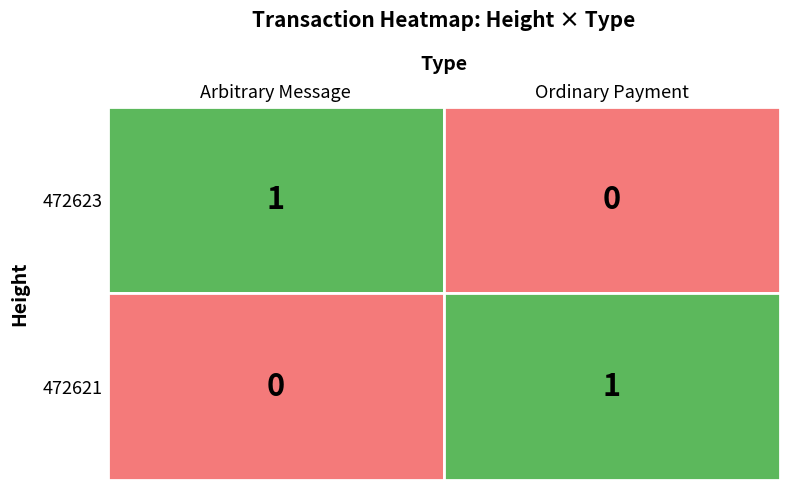

List the series in order of their overall mean, highest first.

Arbitrary Message, Ordinary Payment